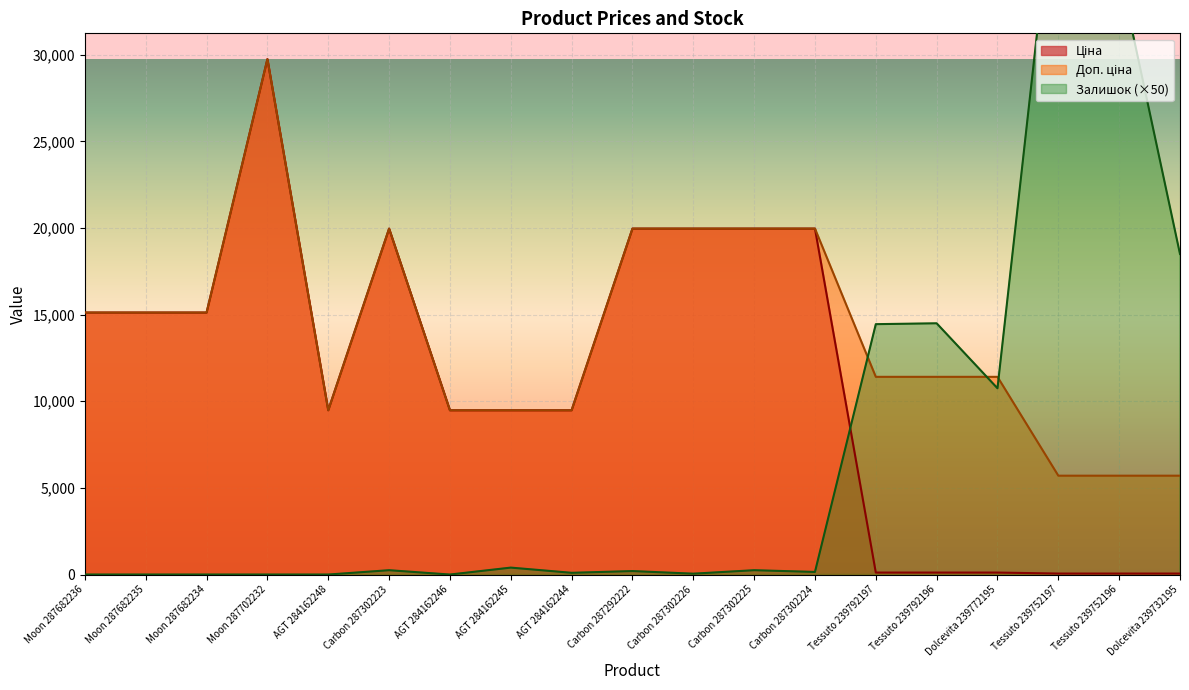

How many lines are shown in the chart?

3